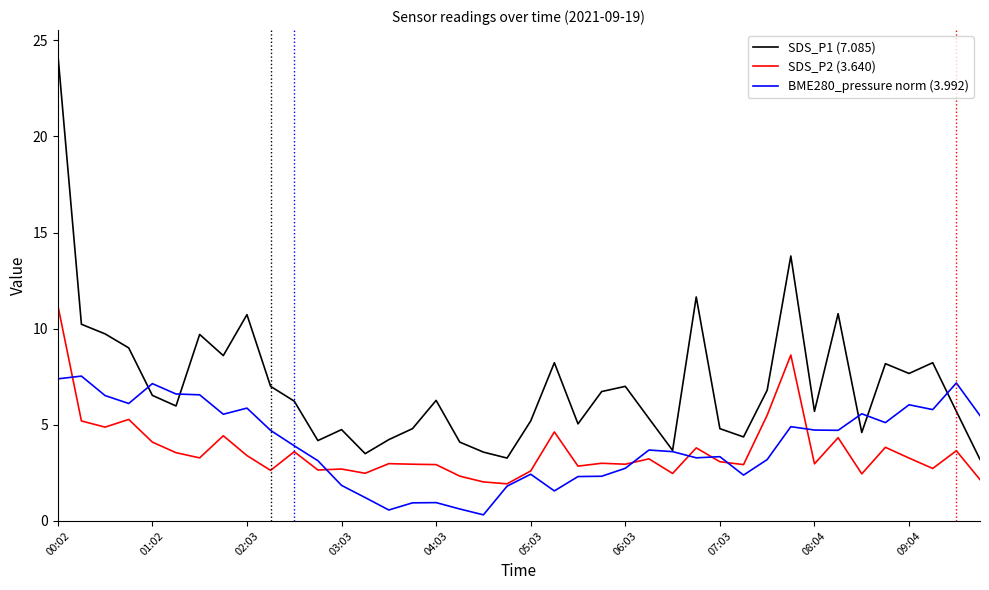

Which series has the widest spread of values?

SDS_P1 (7.085)